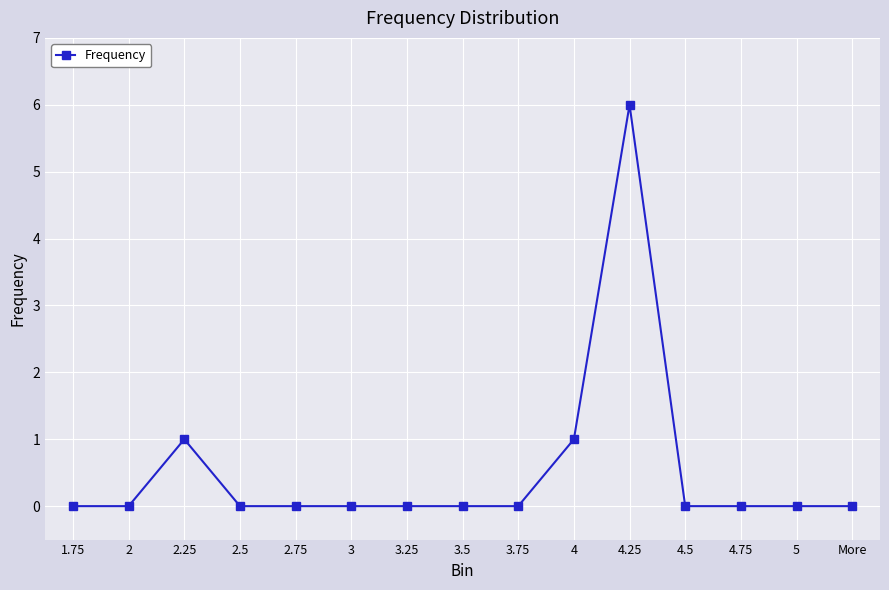

Where is the first local maximum?

2.25